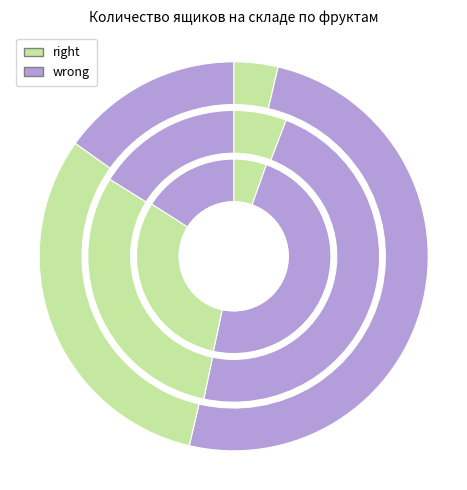

To the nearest percent, what is the difference between the largest and smallest slice percentages?

44%